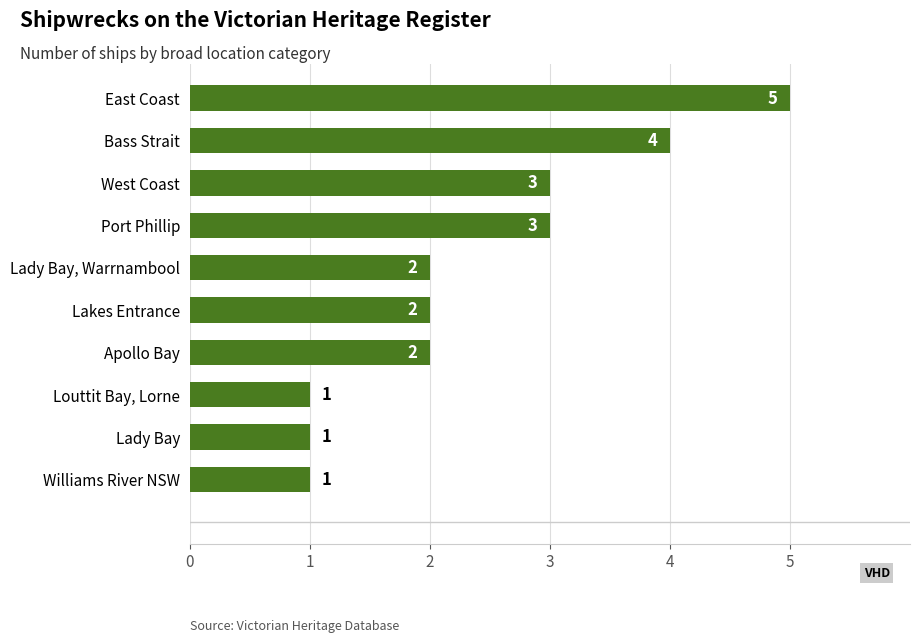

How many values are between 1 and 3?

8